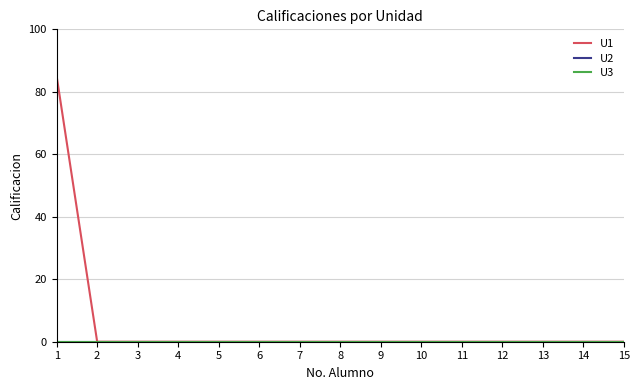

Does the chart have visible grid lines?

Yes